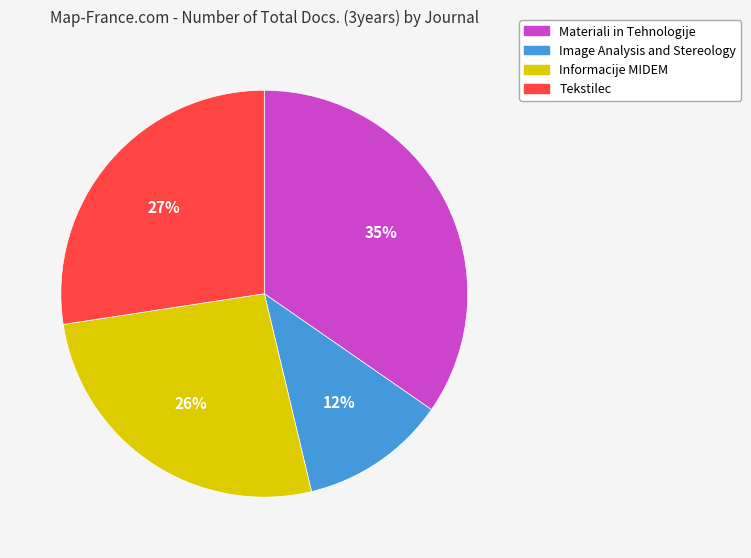

Between Tekstilec and Image Analysis and Stereology, which is larger?

Tekstilec